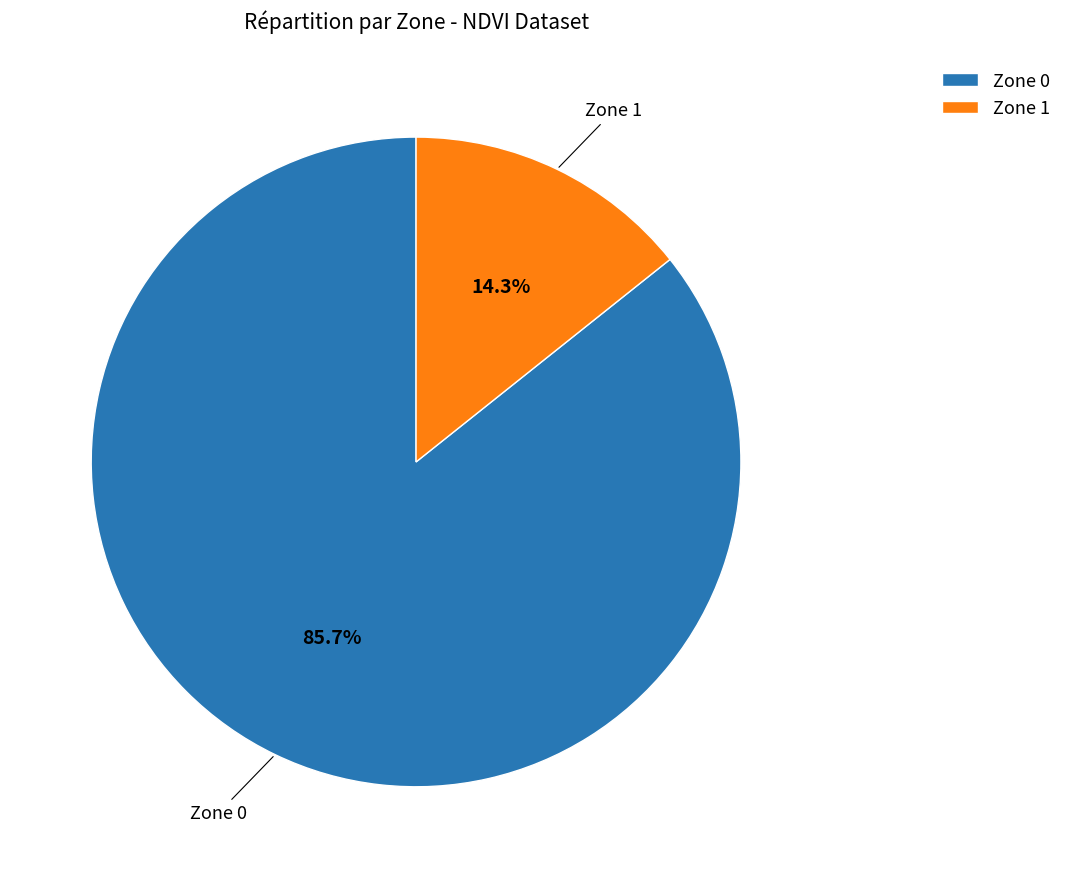

Is it true that Zone 1 is 9% of the pie?

False